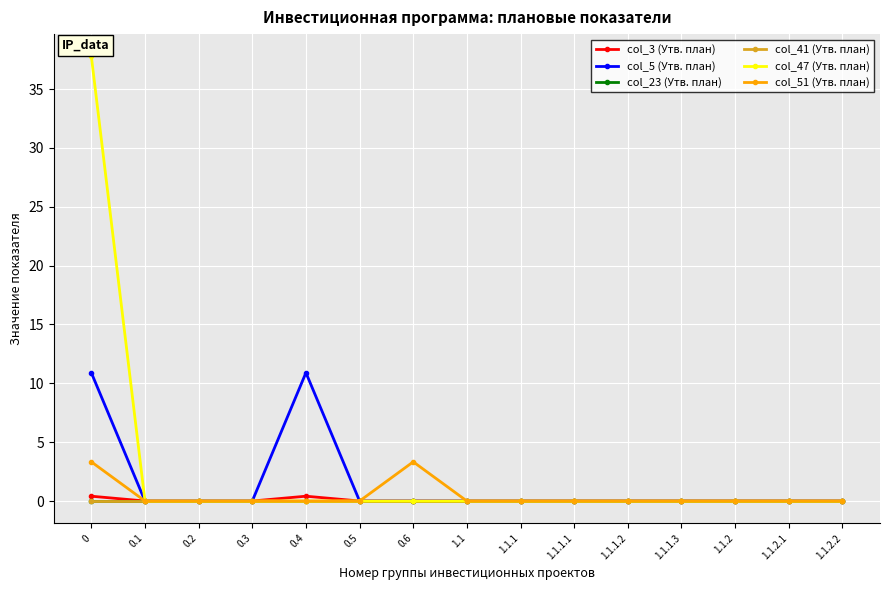

How many lines are shown in the chart?

6